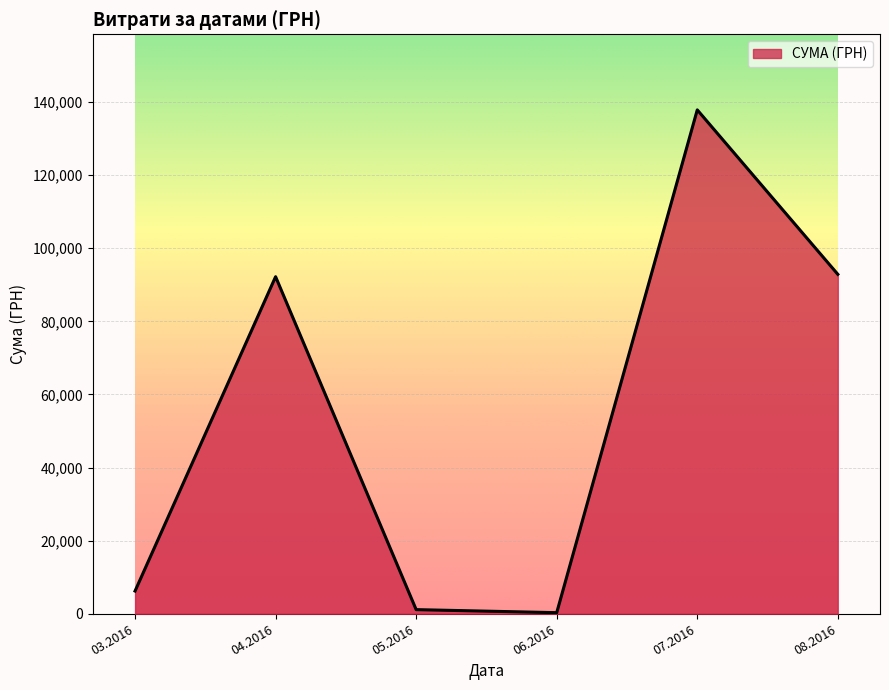

How many series are shown in this chart?

1